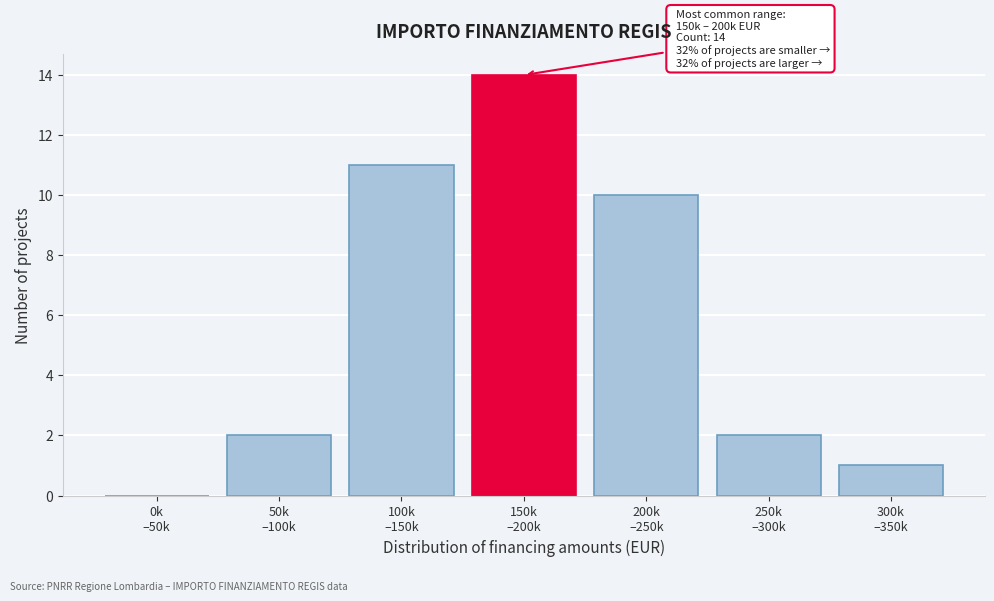

What is the greatest value displayed?

14